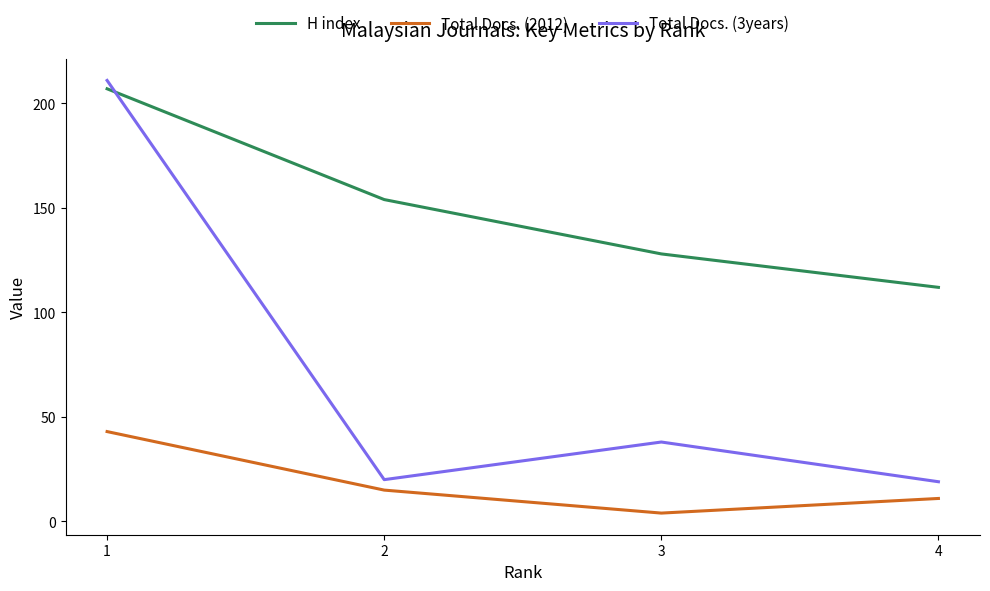

Is it true that Total Docs. (2012) equals 11 at 4?

True